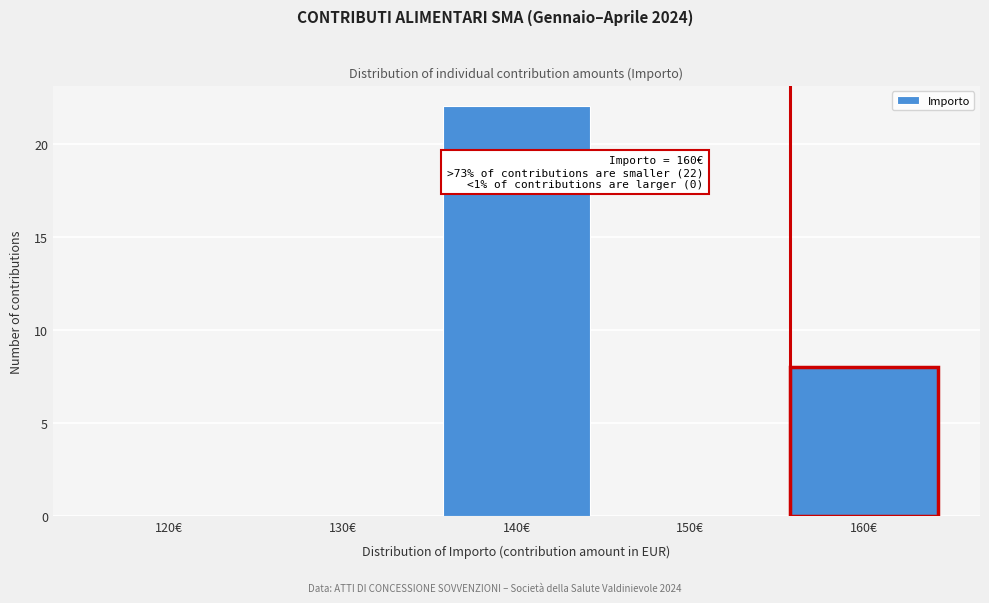

Reading right to left, list all the values displayed in this chart.

160€=8	150€=0	140€=22	130€=0	120€=0